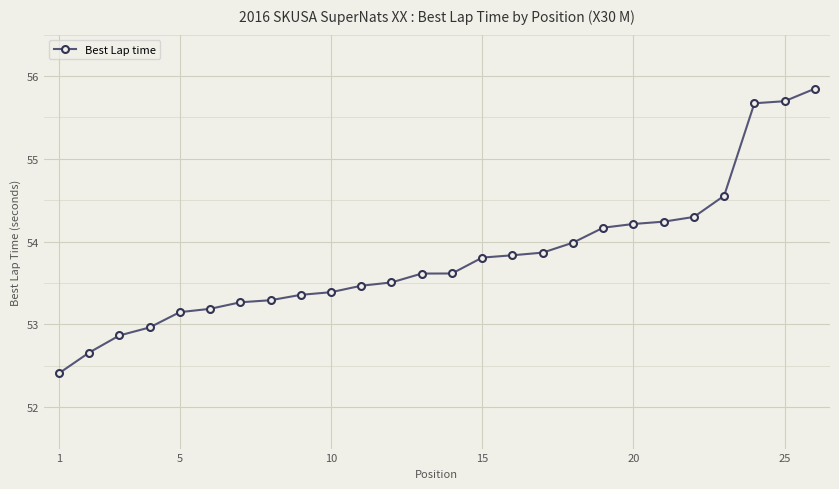

What is the value of the 5th point from the left?

53.1